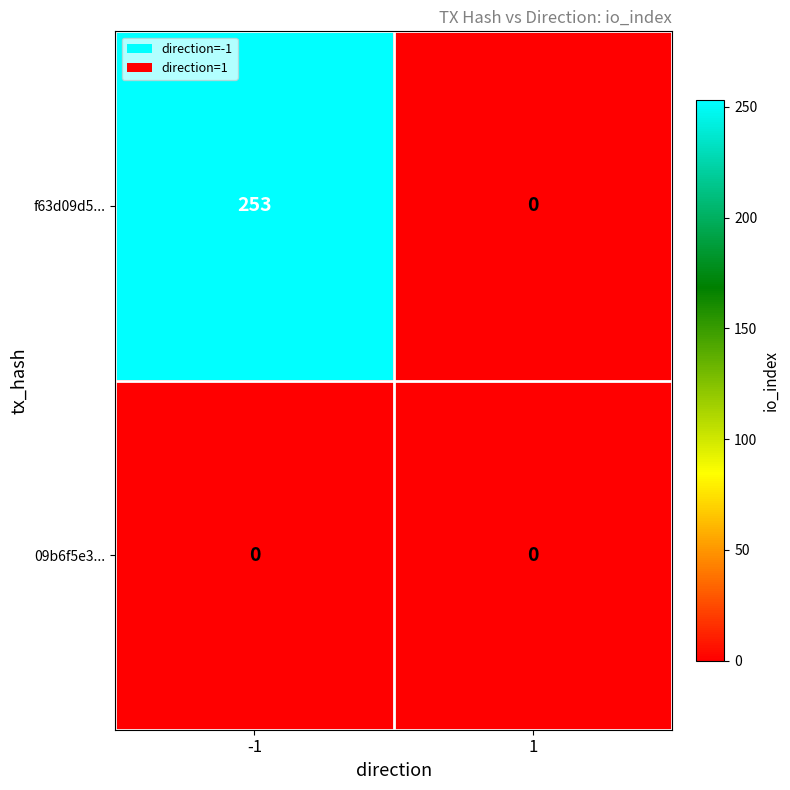

Which series changed the most between -1 and 1?

f63d09d5...